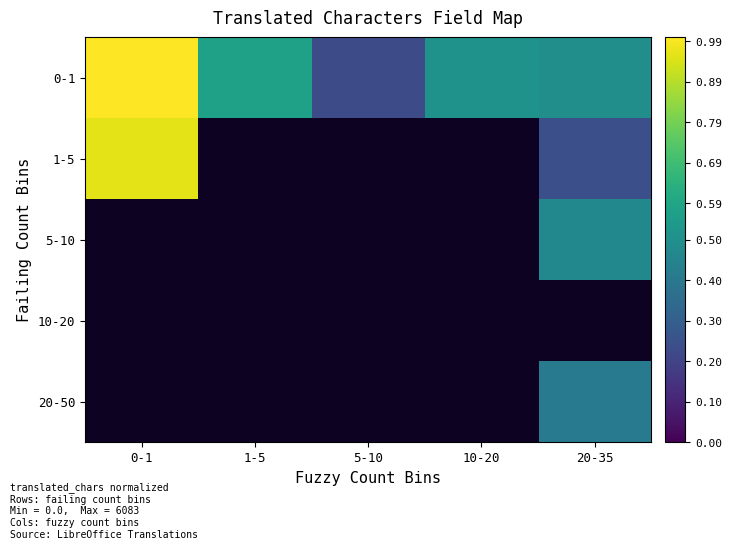

How many data points does each series have?

5